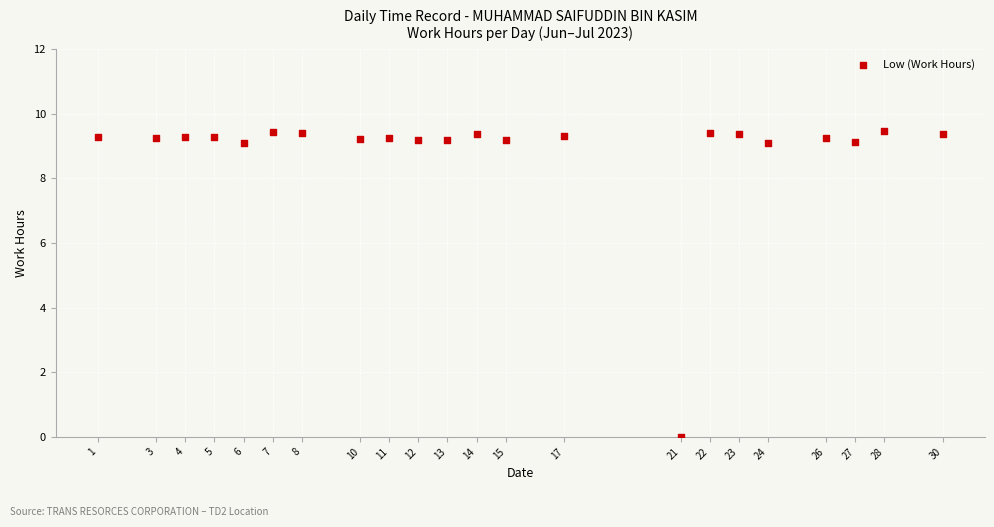

What is the range of Y values (max minus min)?

9.5